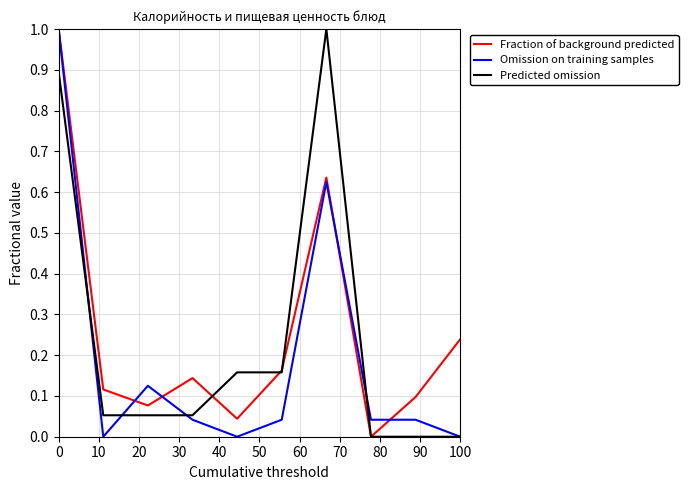

Which series has the largest total across all categories?

Fraction of background predicted